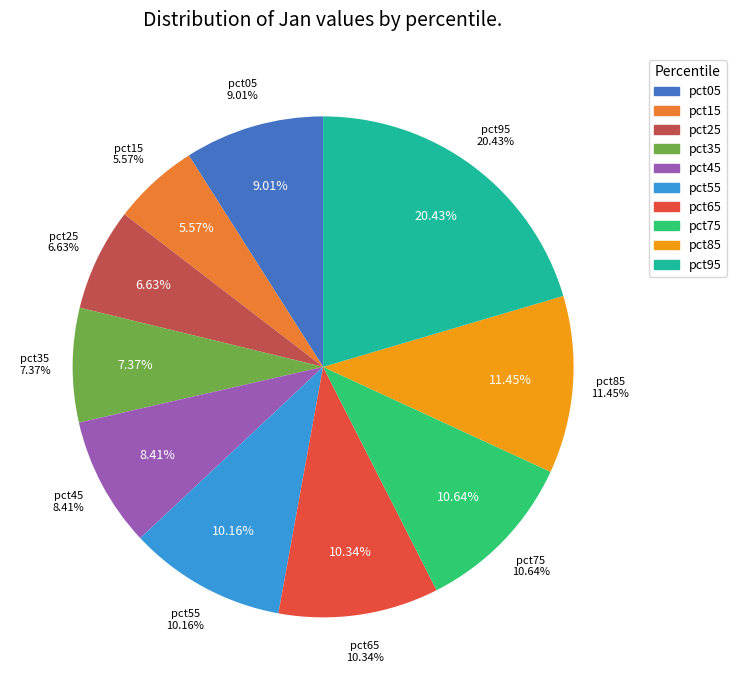

To the nearest percent, what percentage of the pie is pct25?

7%